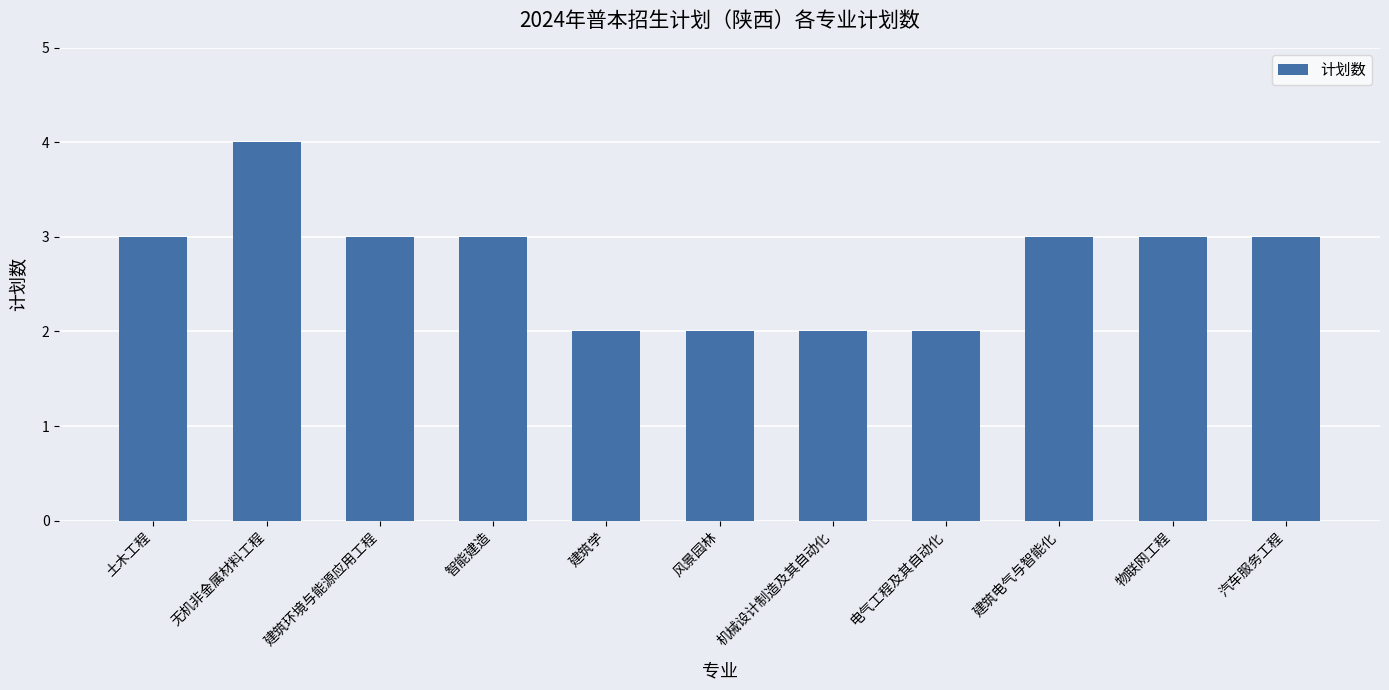

What is the value of the 6th bar from the left?

2